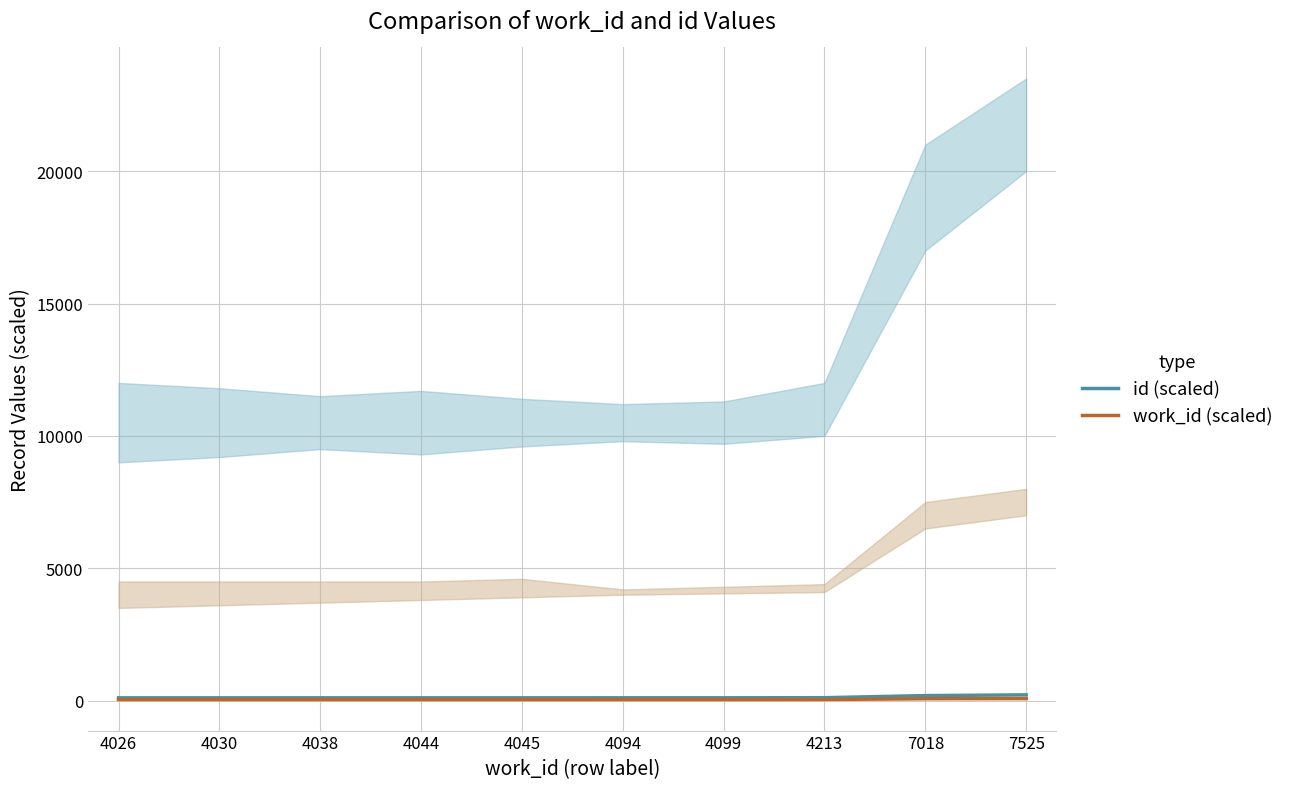

True or false: work_id (scaled) and id (scaled) cross at least once.

False